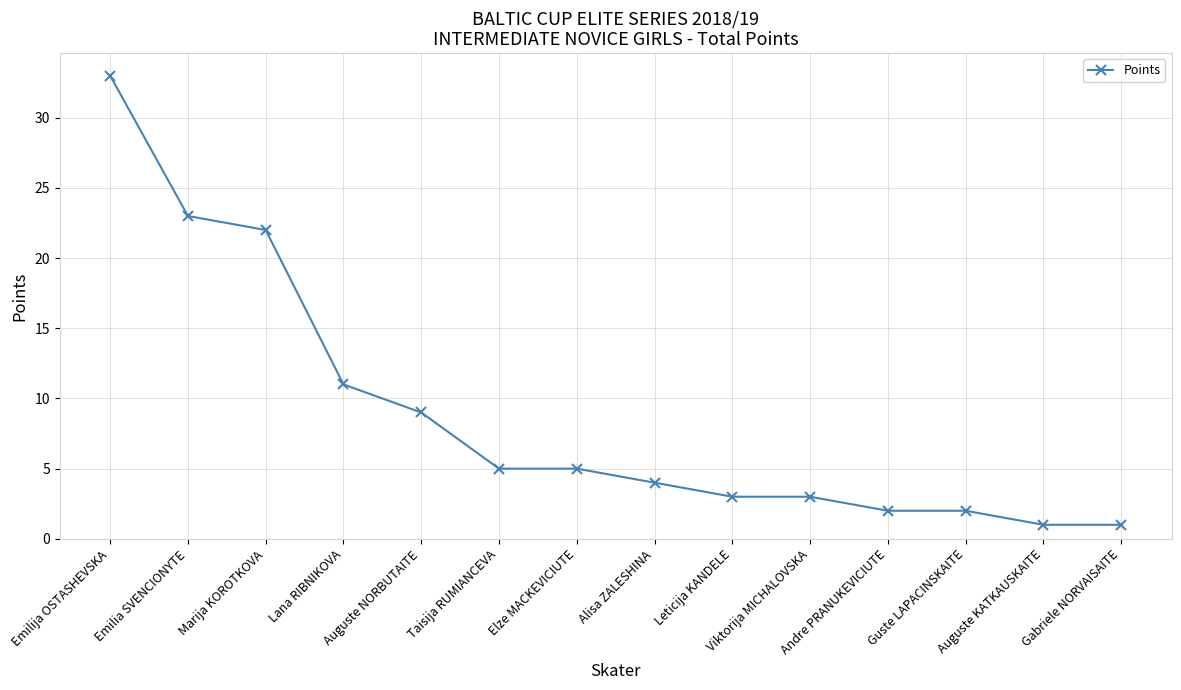

What is the greatest value displayed?

33